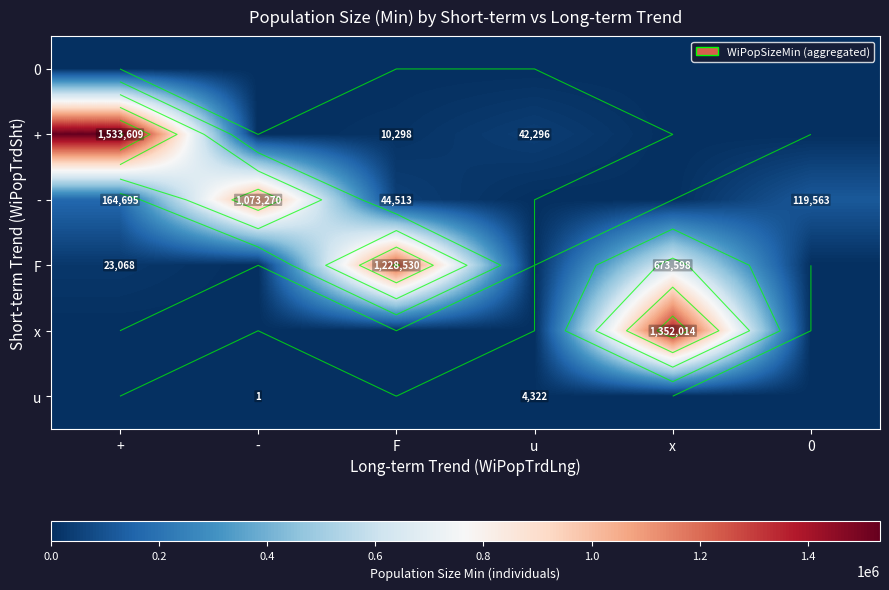

What is the average value of the x series?

225336